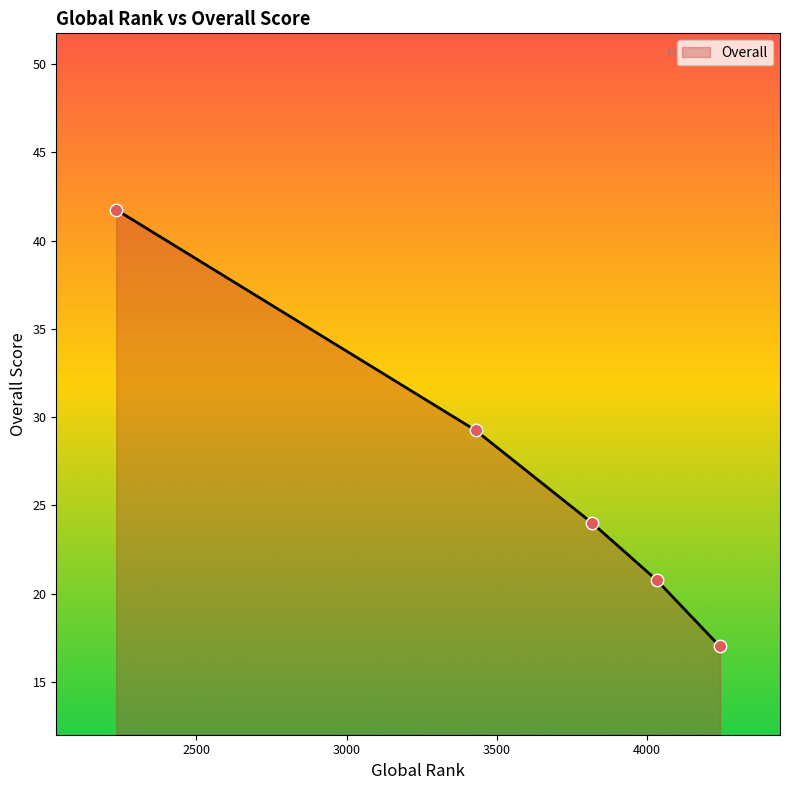

What is the ratio of the value at 4244 to the value at 4034?

0.8